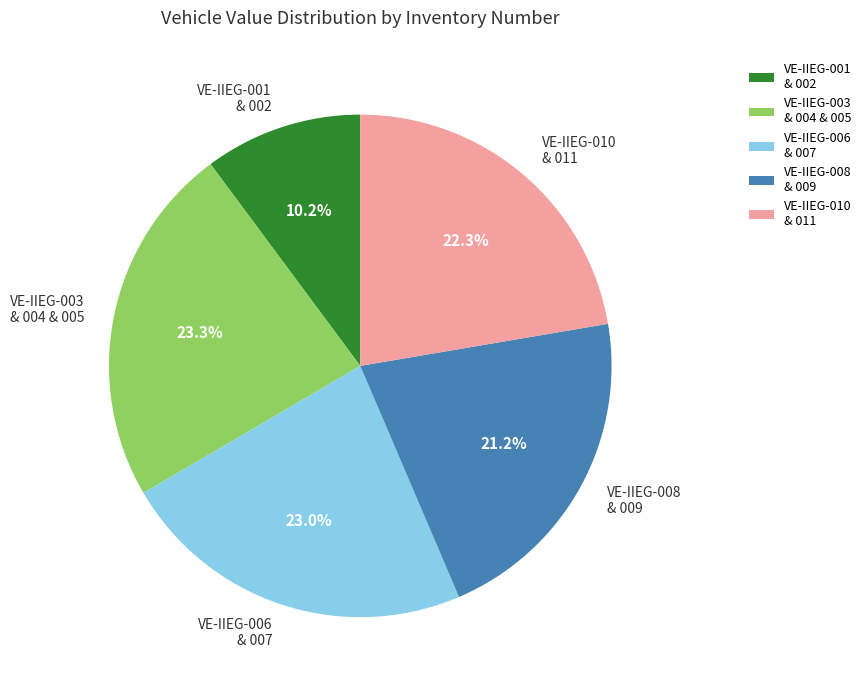

How many slices are in this pie chart?

5